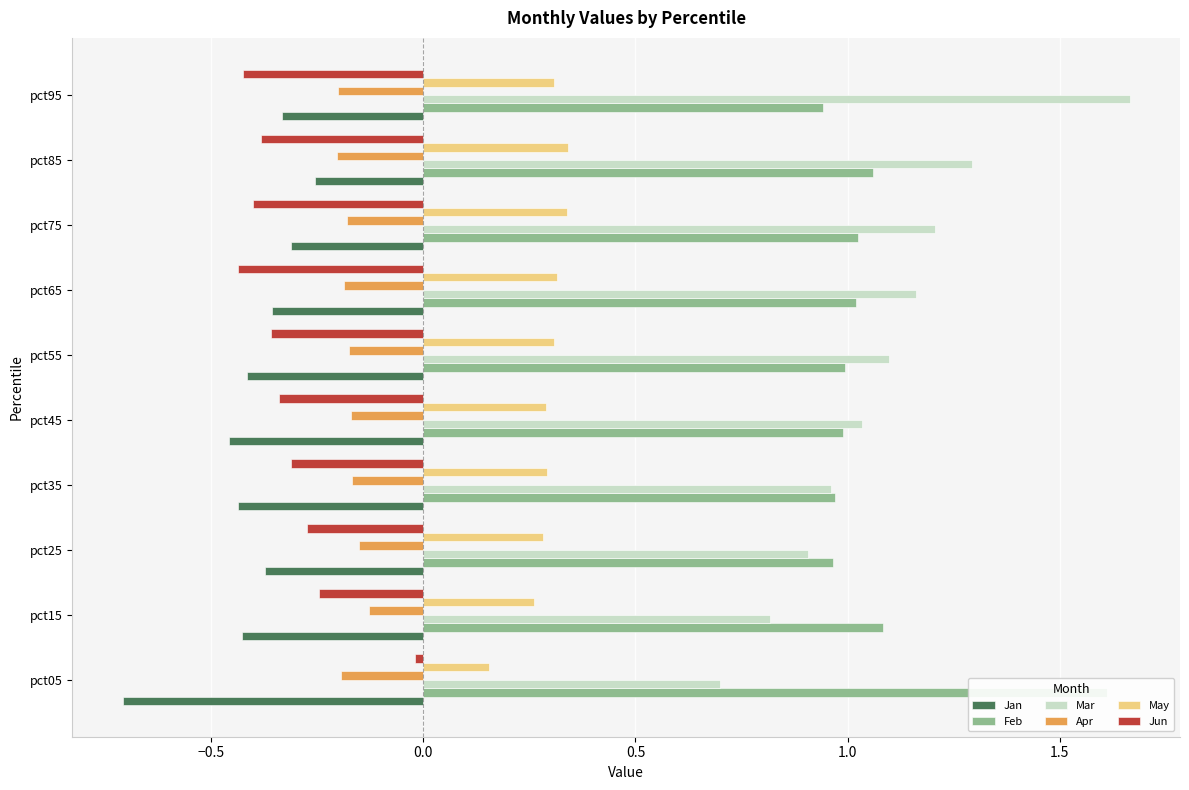

Does the chart contain any negative values?

Yes